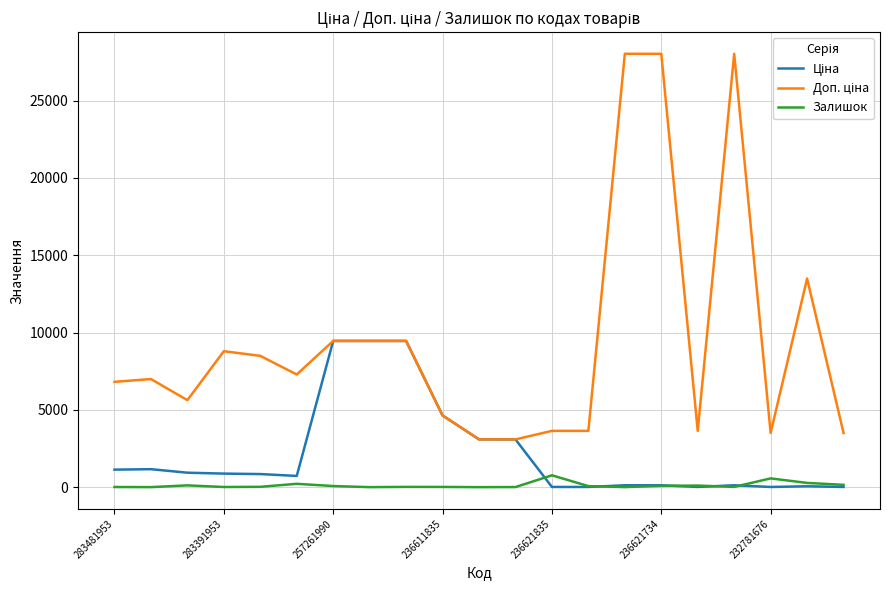

What is the maximum value shown in the chart?

28026.0